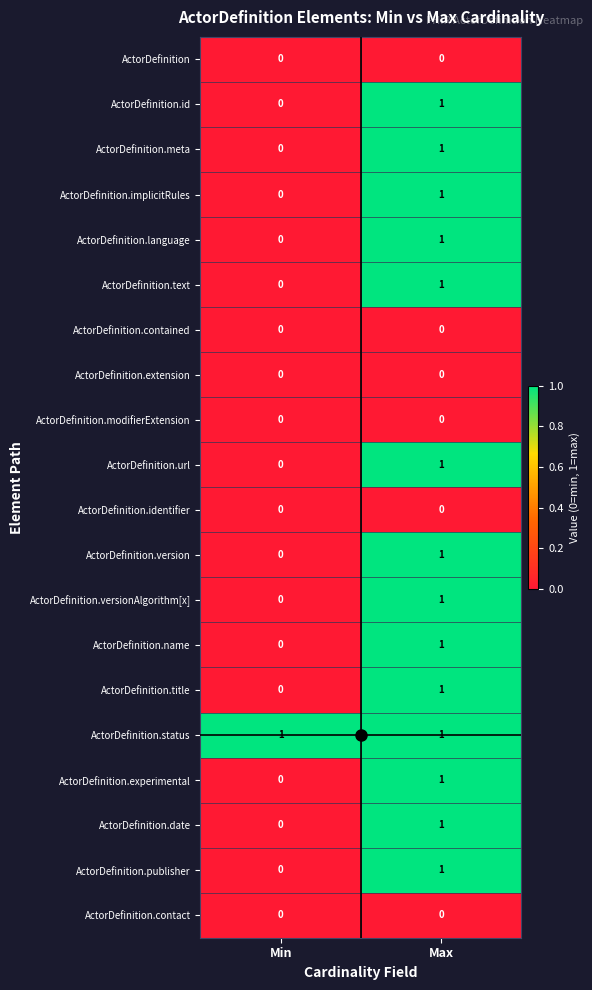

What is the maximum value shown in the chart?

1